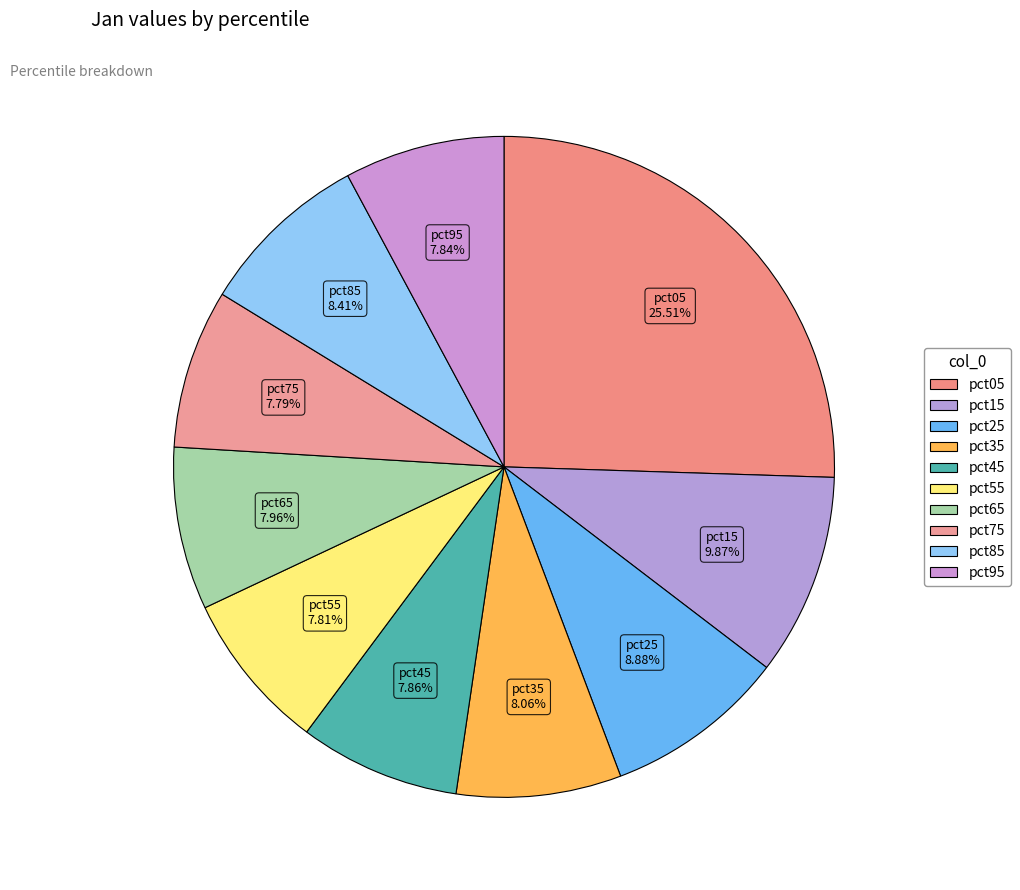

Count the number of slices in the pie.

10